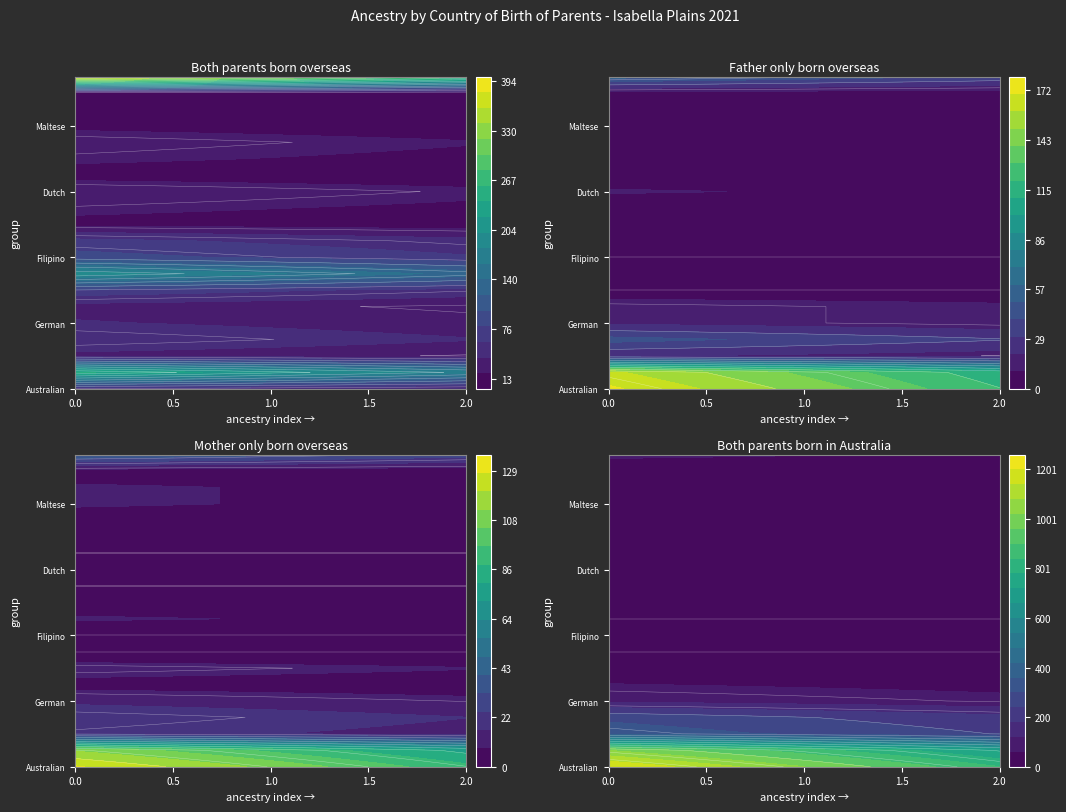

At Scottish, list the series in order from largest to smallest.

Australian, English, Irish, Scottish, German, Other, Italian, Chinese, Dutch, Polish, Welsh, Spanish, Greek, Maltese, Croatian, Macedonian, Serbian, Indian, Filipino, Vietnamese